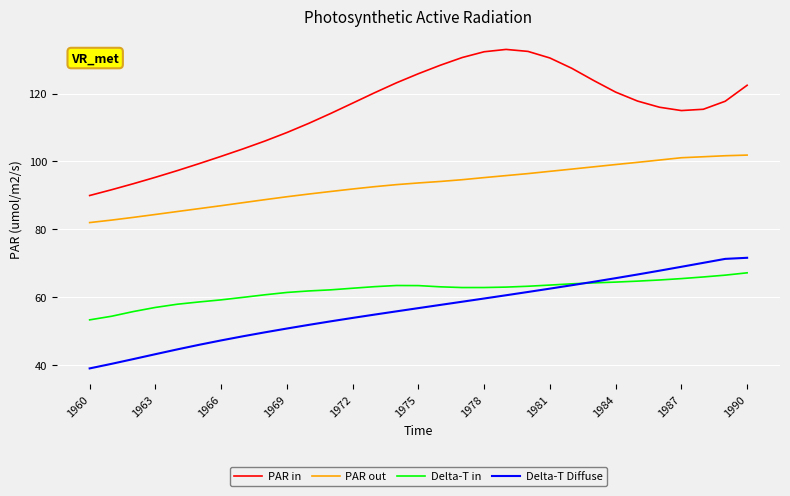

What is the minimum value for PAR in?

90.0